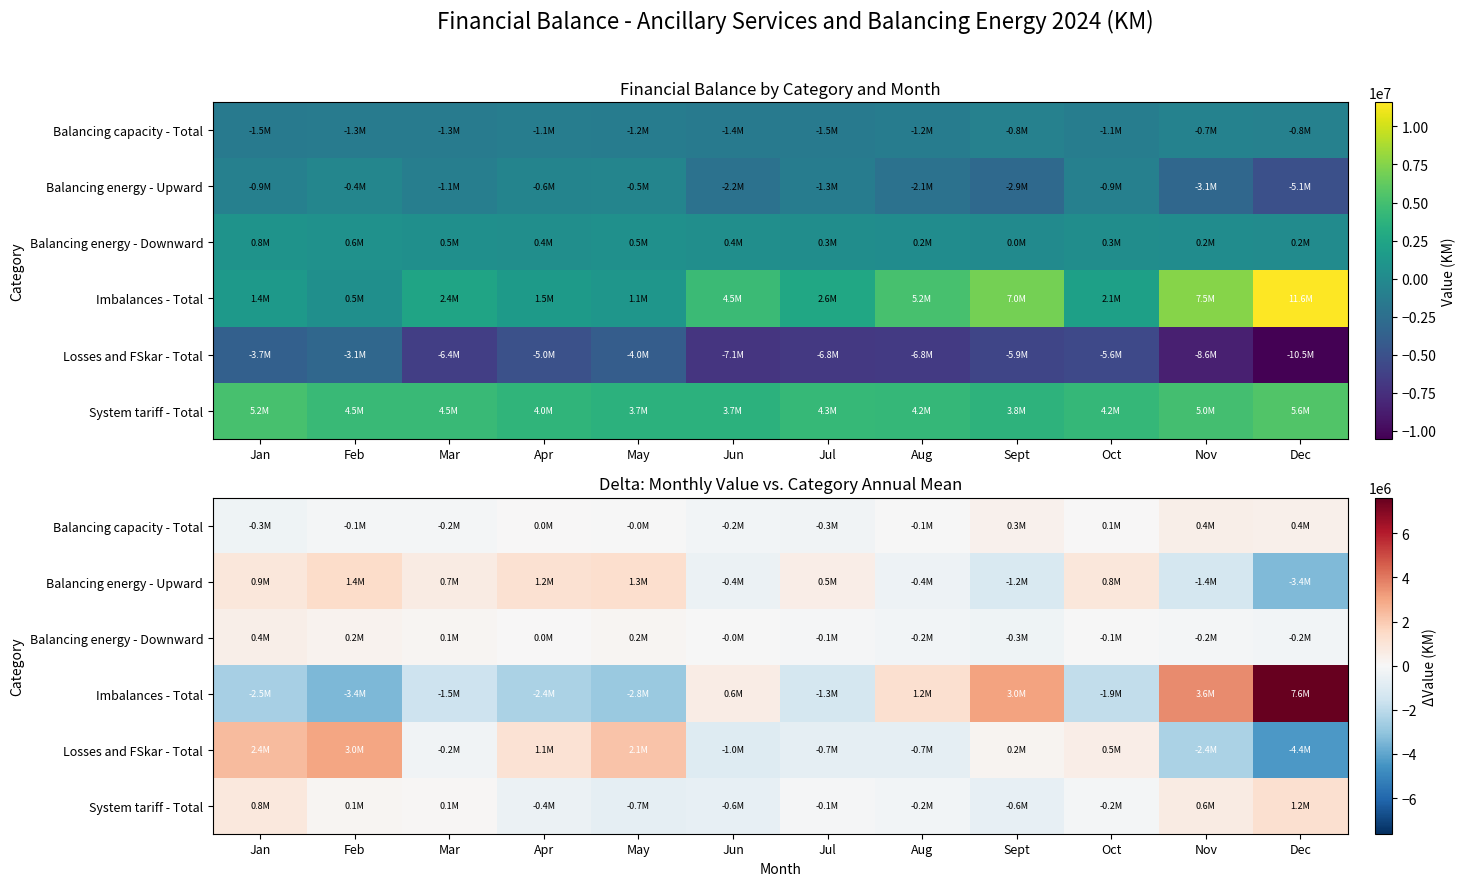

What is the difference between the System tariff - Total values at Jan and Apr?

1203399.7